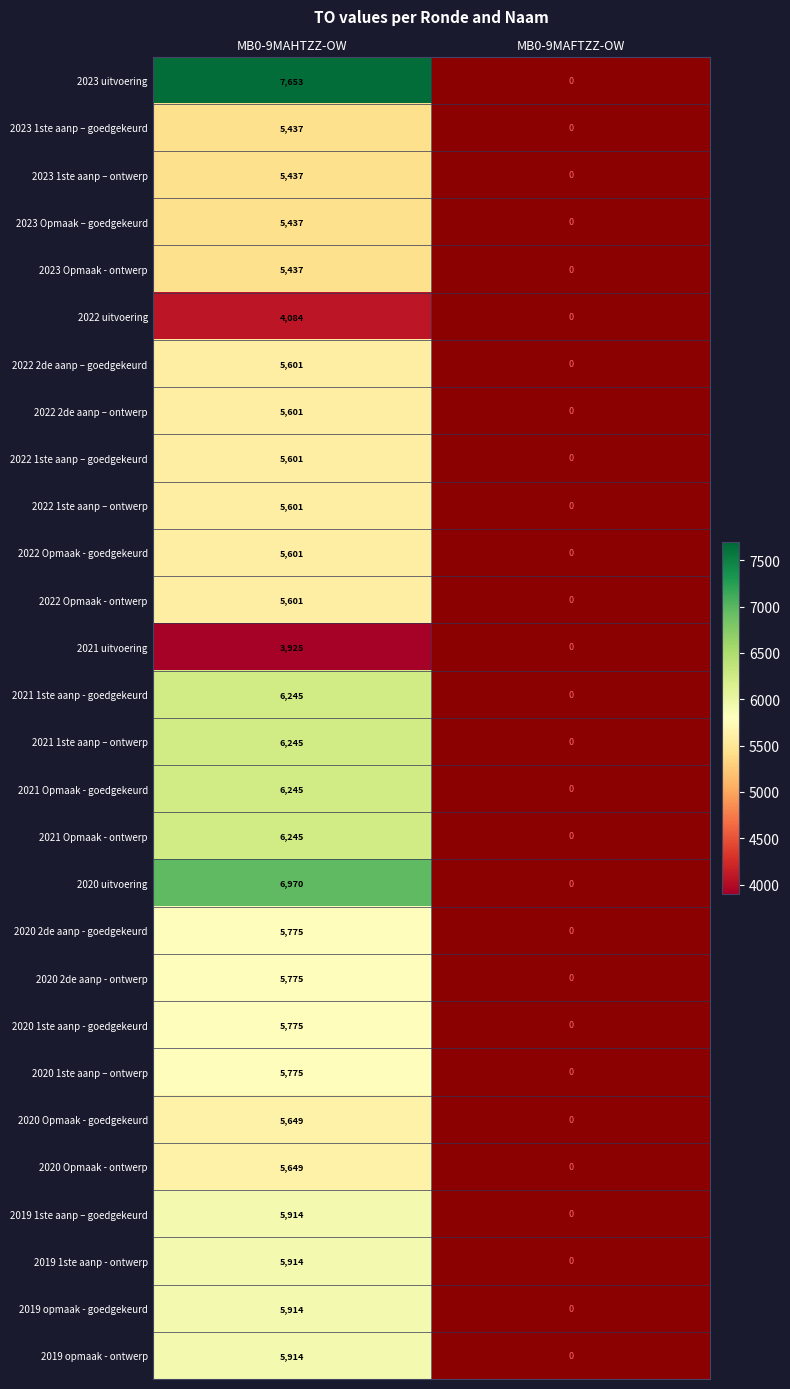

At how many categories does at least one series exceed 5751?

1